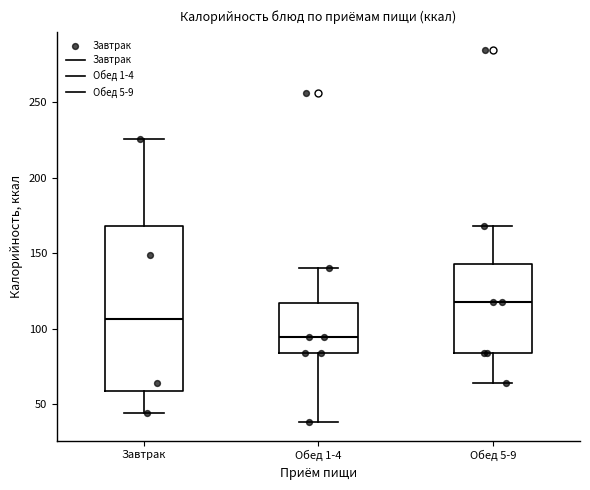

Reading left to right, transcribe this box plot: for each box, give where its median line is, the range the box spans, and where its two whiskers end, as read against the y-axis. The values are not printed on the chart, so give them approximately, as read against the axis.

Завтрак: median 105, box 60 to 170, whiskers 45 to 225
Обед 1-4: median 95, box 85 to 115, whiskers 40 to 140
Обед 5-9: median 120, box 85 to 145, whiskers 65 to 170